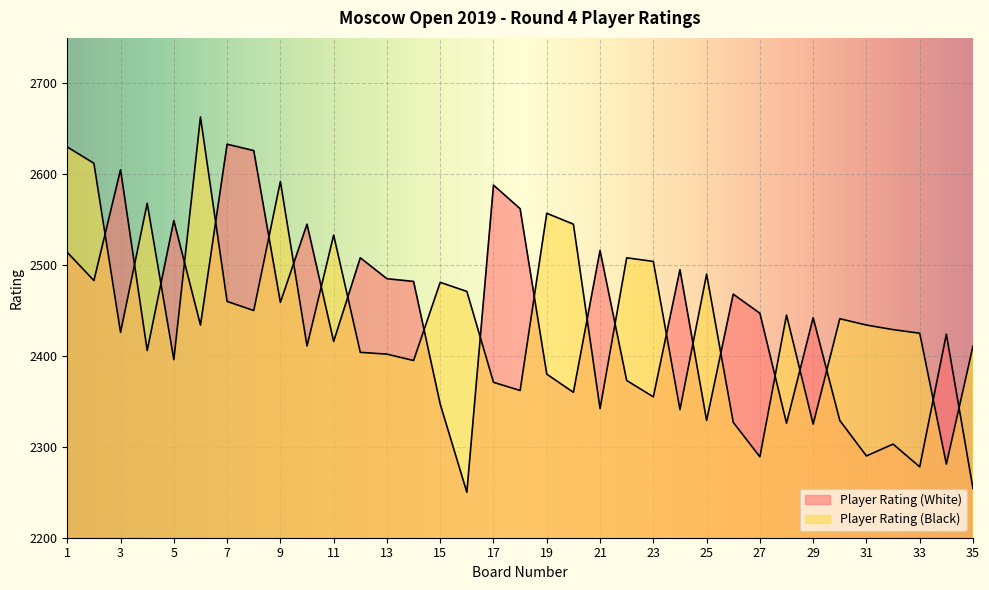

Between 16 and 20, which series saw the biggest shift?

Player Rating (White)